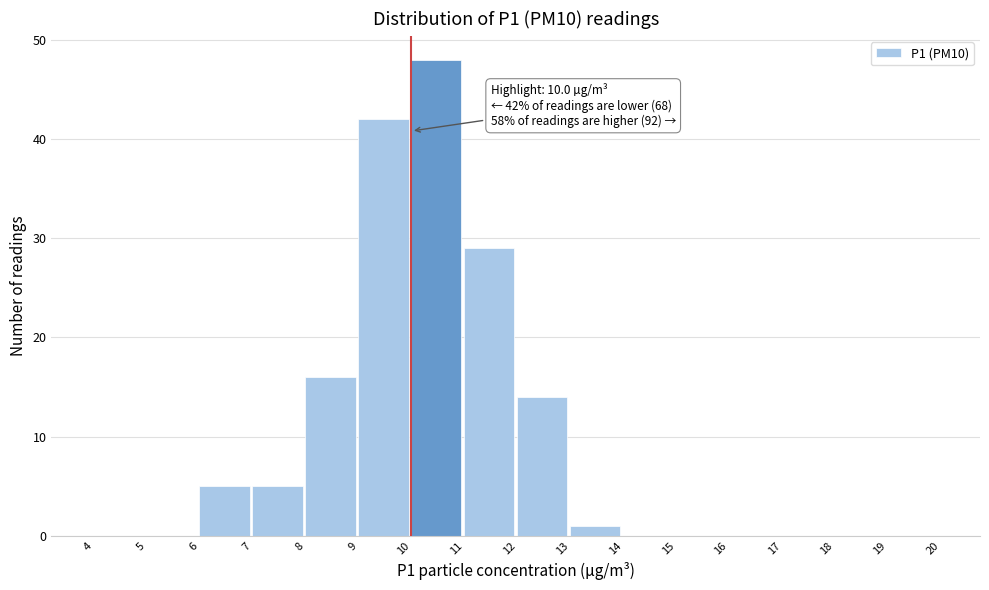

Over which range of the x-axis is the bar tallest?

10 to 11